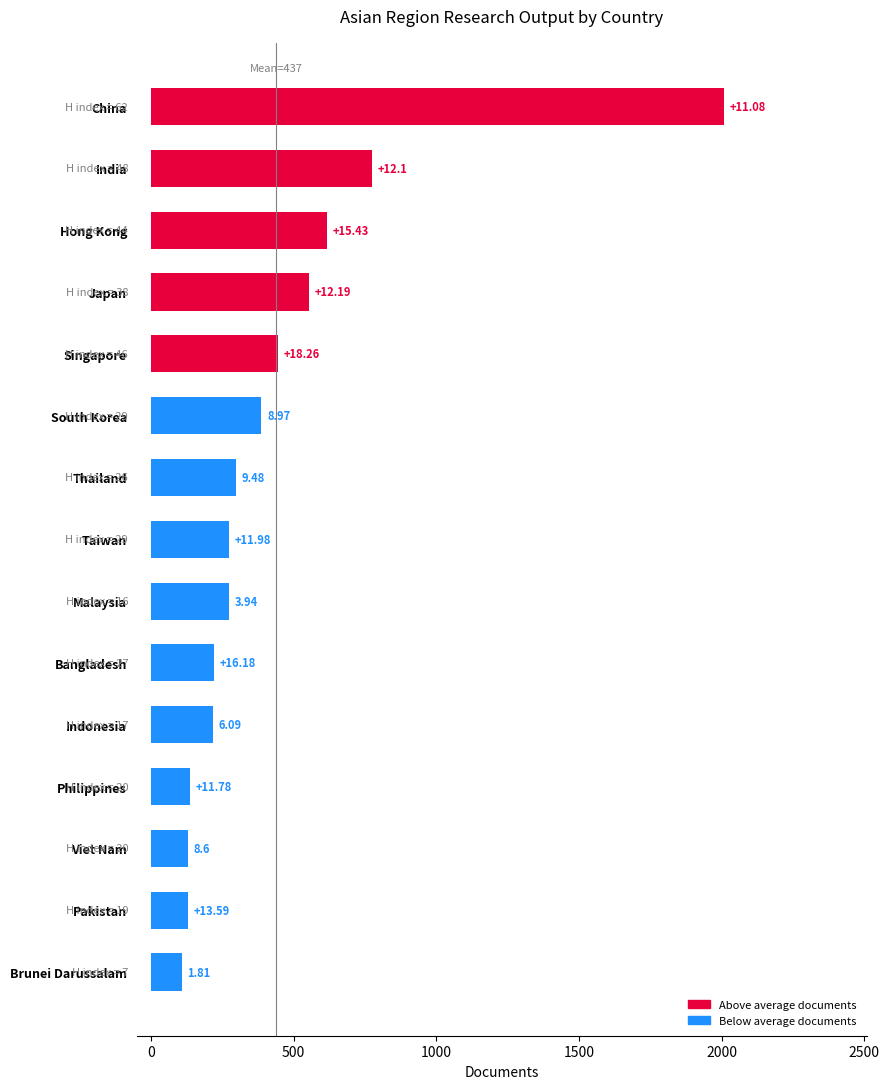

What is the sum of all values?

6567